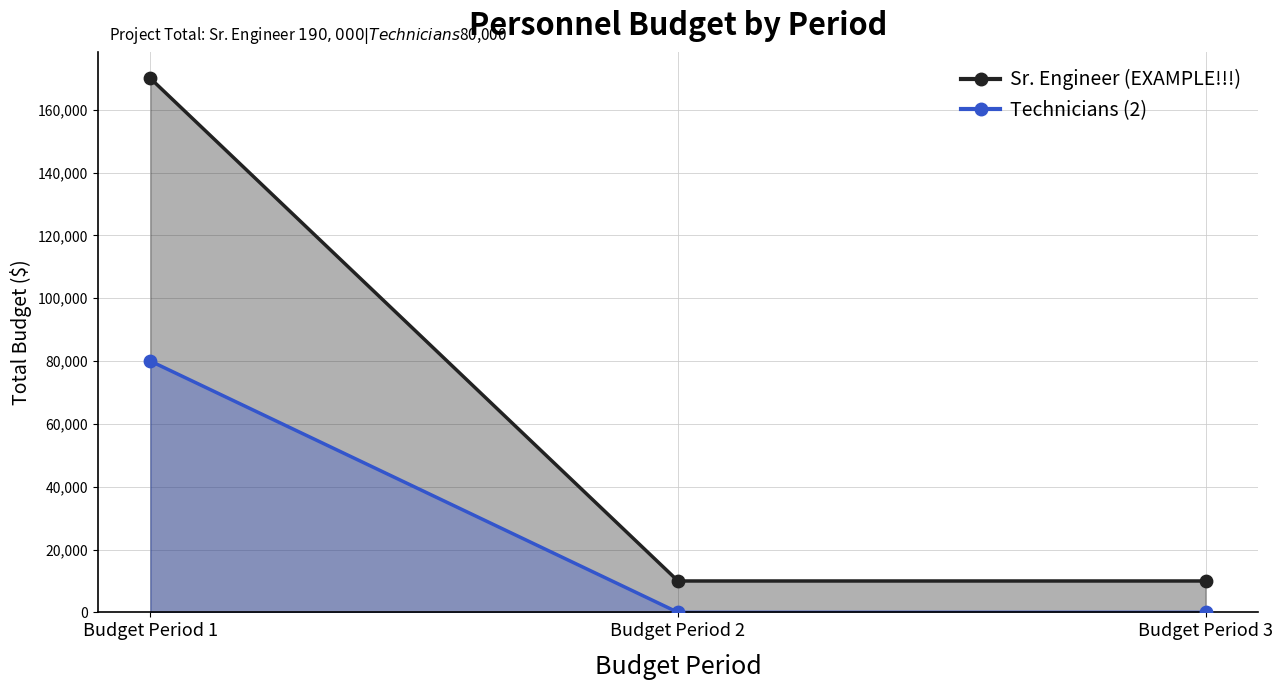

At which category is the sum across all series the highest?

Budget Period 1